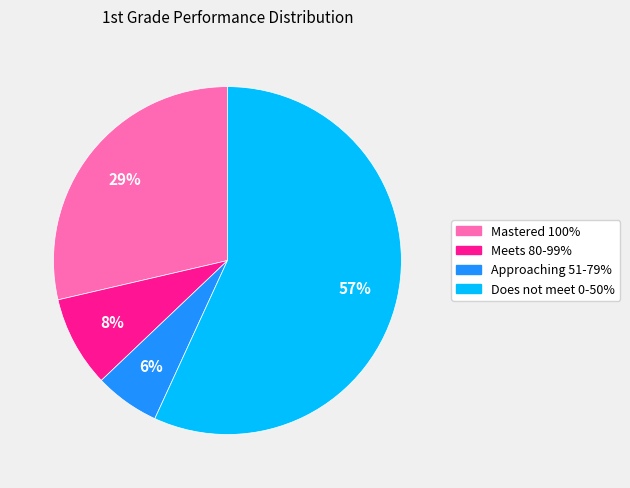

Is the sum of Meets 80-99% and Mastered 100% greater than half?

No